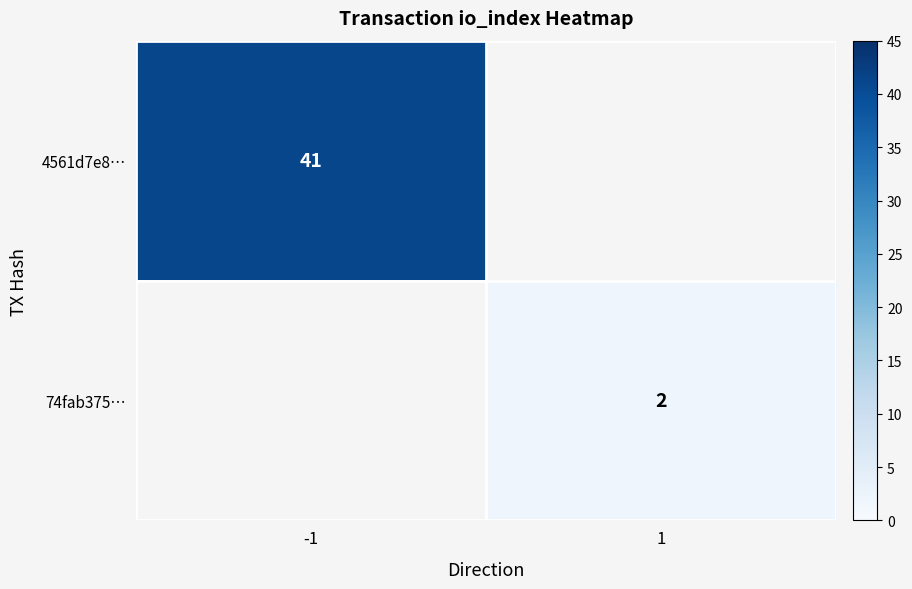

At how many categories does at least one series exceed 26?

1